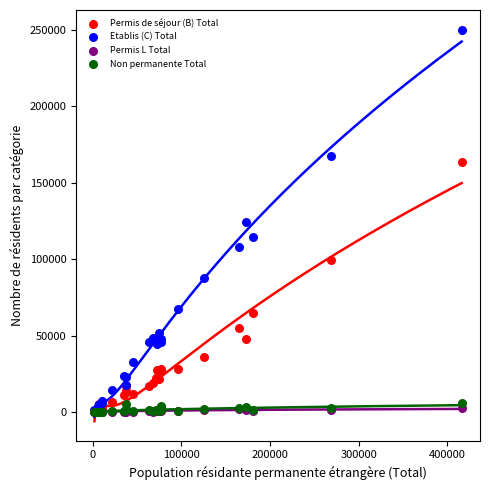

What are all the series names shown in the legend?

Permis de séjour (B) Total, Etablis (C) Total, Permis L Total, Non permanente Total